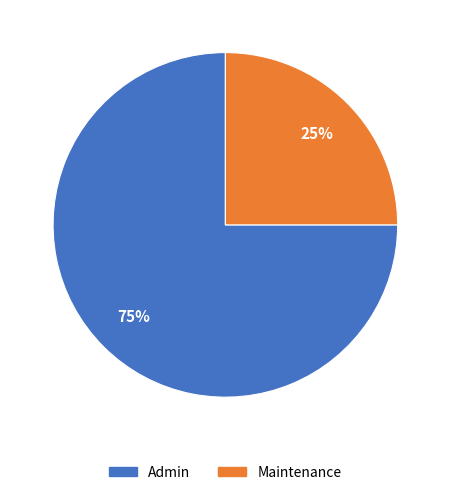

The Admin slice represents 68% of the pie. True or false?

False